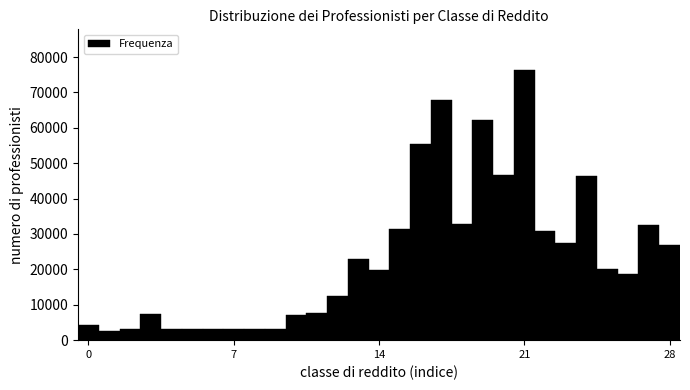

Read against the x-axis, roughly where is the centre of the tallest bar?

21